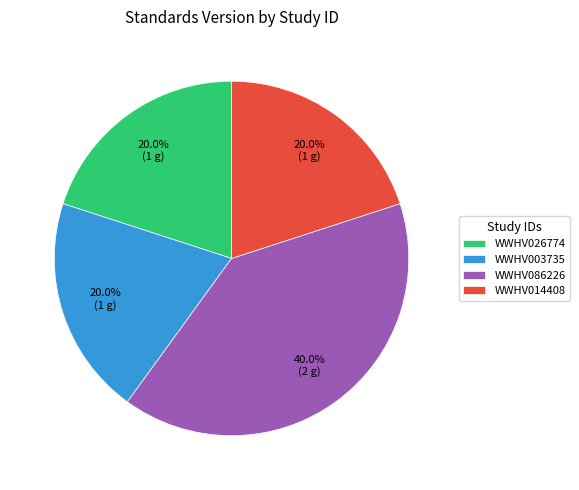

The WWHV003735 slice represents 34% of the pie. True or false?

False